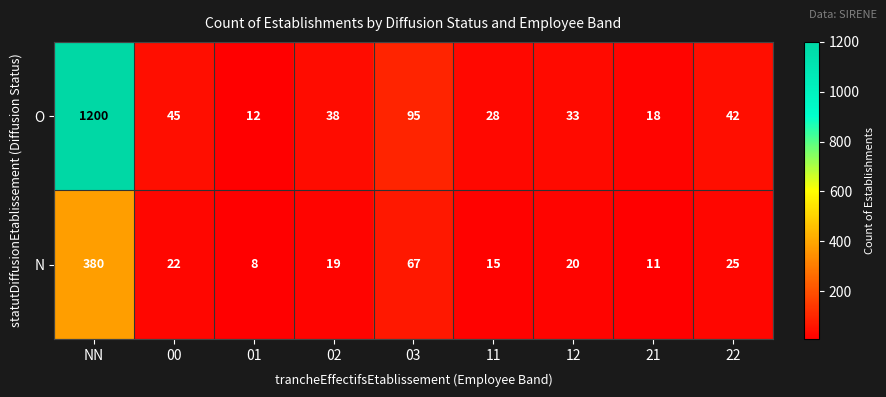

The value of N at 11 is 26. True or false?

False